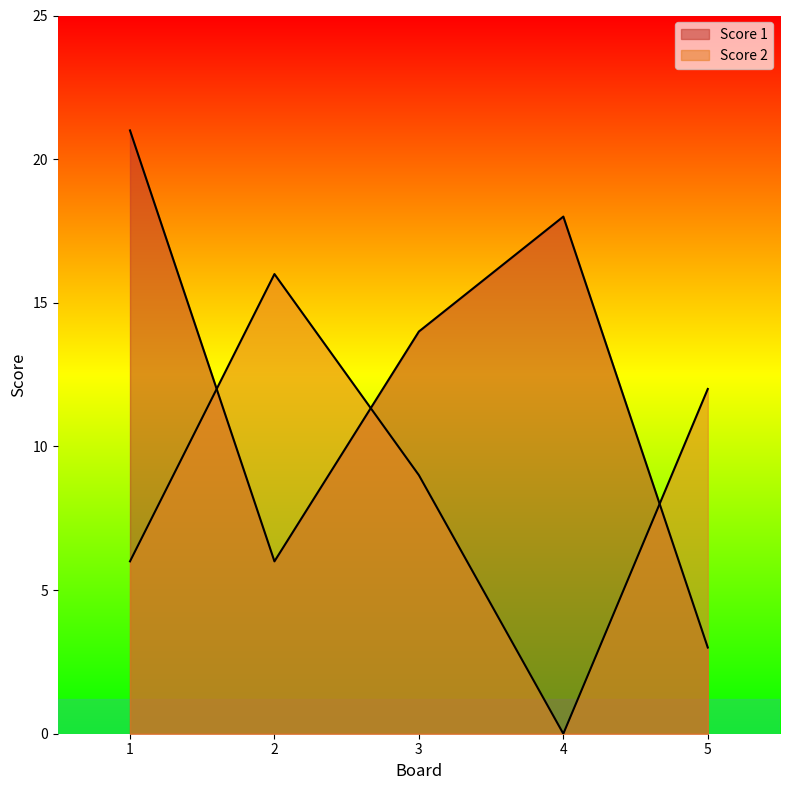

Reading right to left, extract all data points from this chart.

Score 1: 5=3	4=18	3=14	2=6	1=21
Score 2: 5=12	4=0	3=9	2=16	1=6